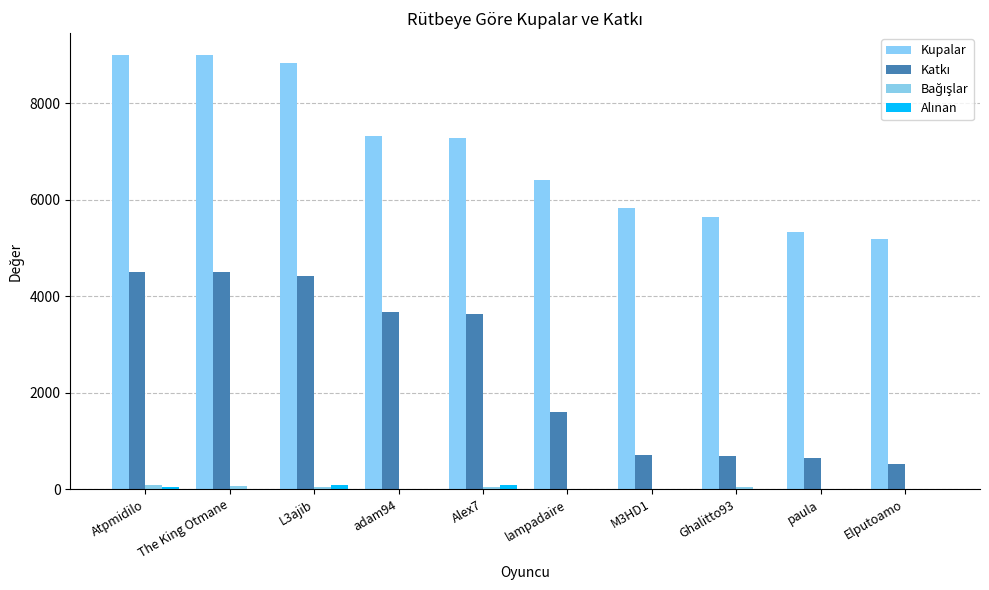

Are the bars grouped side by side (vs. stacked)?

Yes